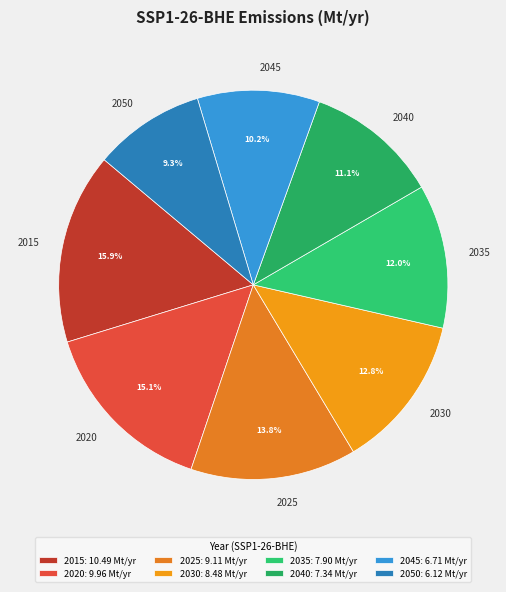

To the nearest percent, what is the combined percentage of 2040 and 2015?

27%